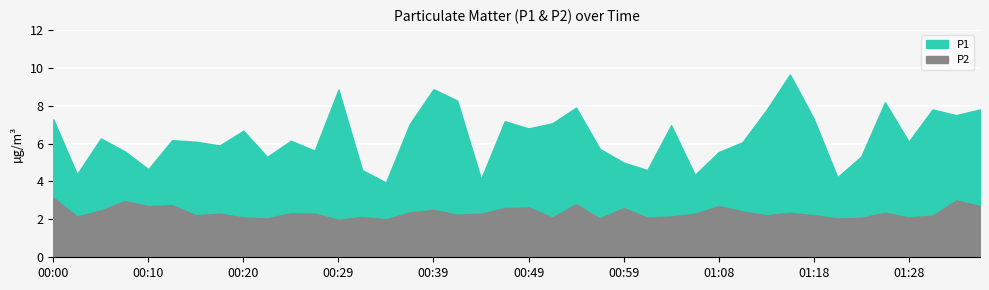

True or false: P2 and P1 intersect in this chart.

False